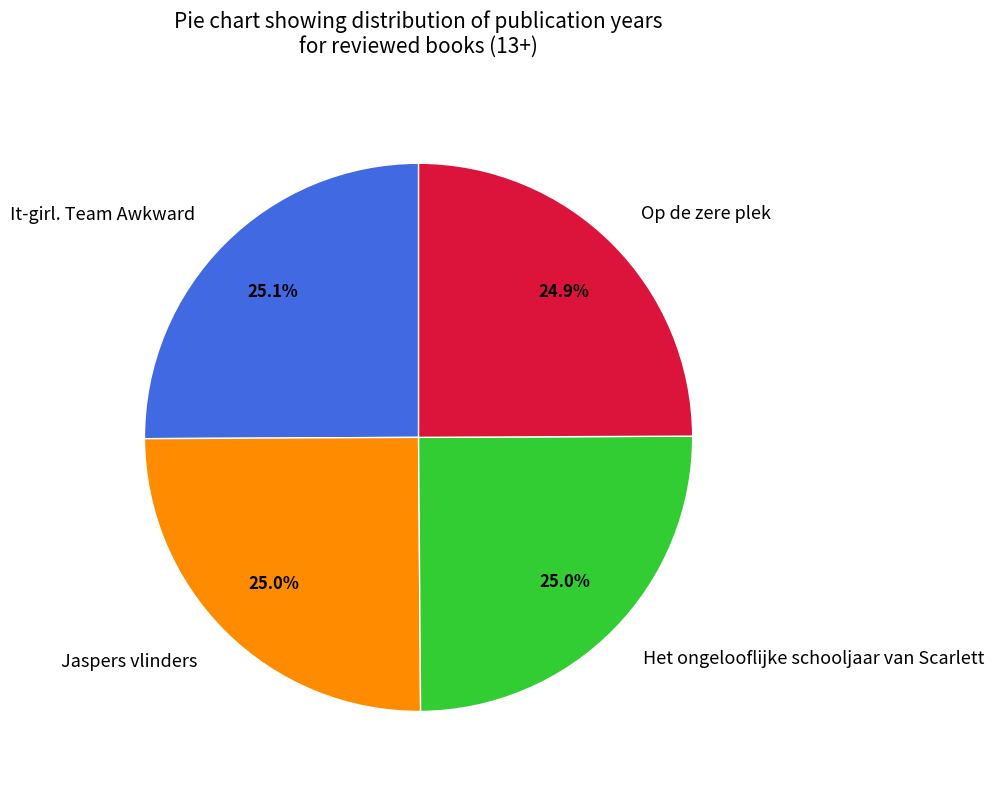

To the nearest percent, what percentage of the pie is Jaspers vlinders?

25%